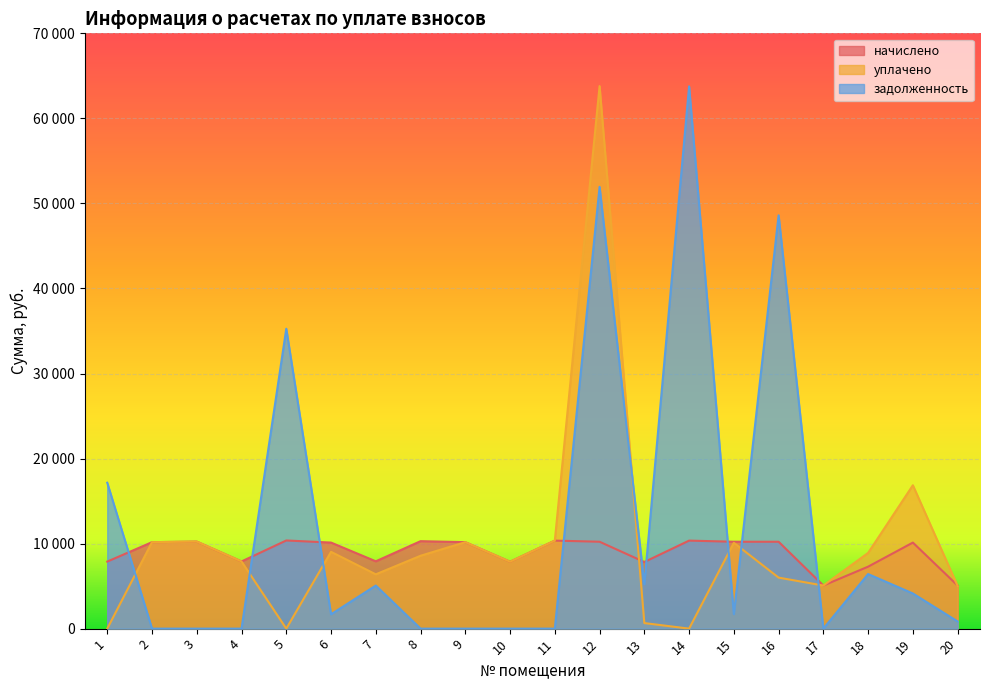

How many lines are shown in the chart?

3